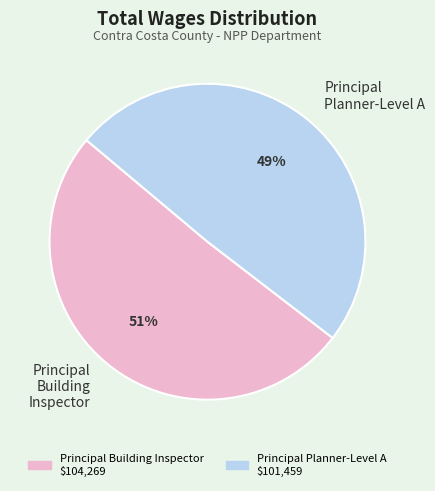

How many segments does this pie chart have?

2